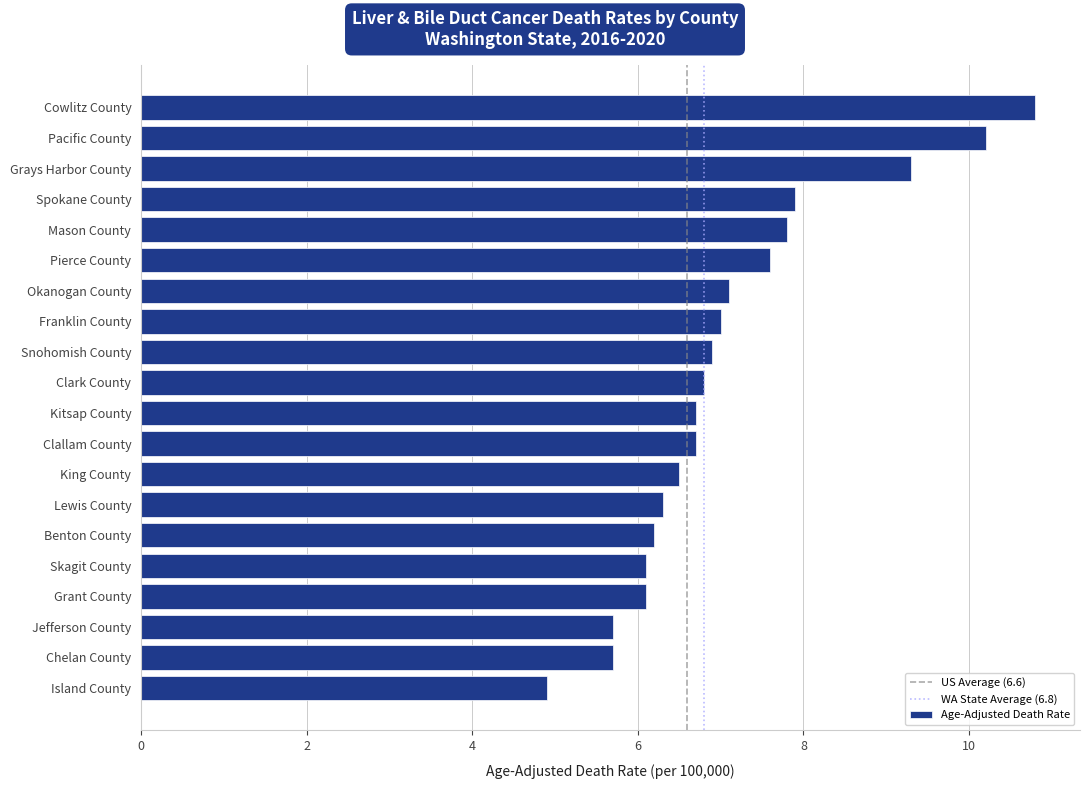

What is the approximate value at Okanogan County?

7.1